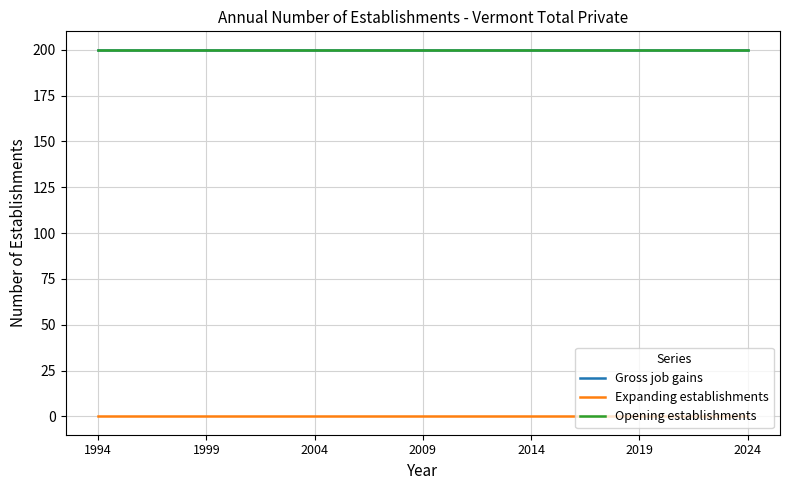

How many lines are shown in the chart?

3